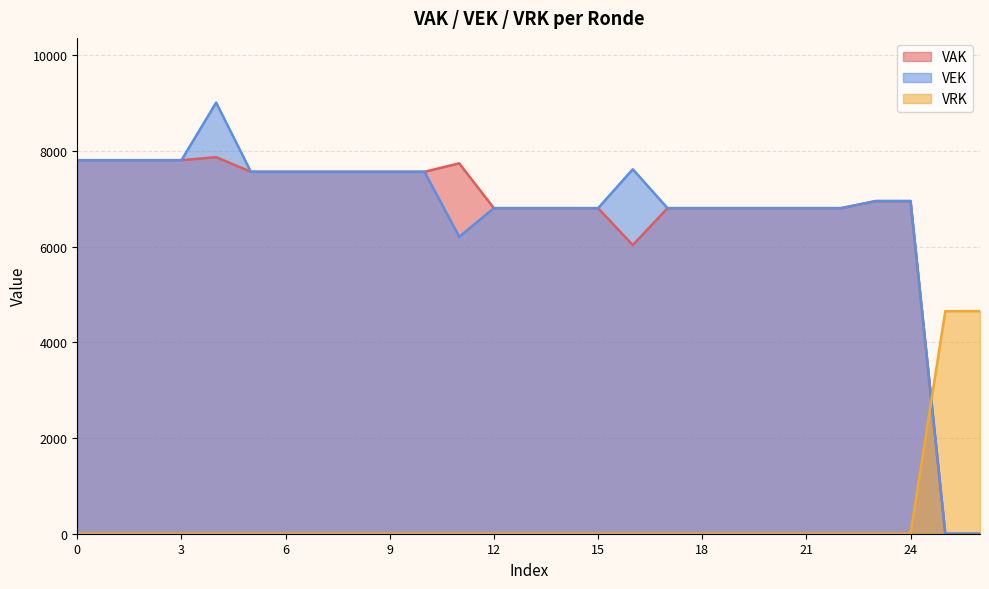

Is it true that VEK equals 0 at 26?

True